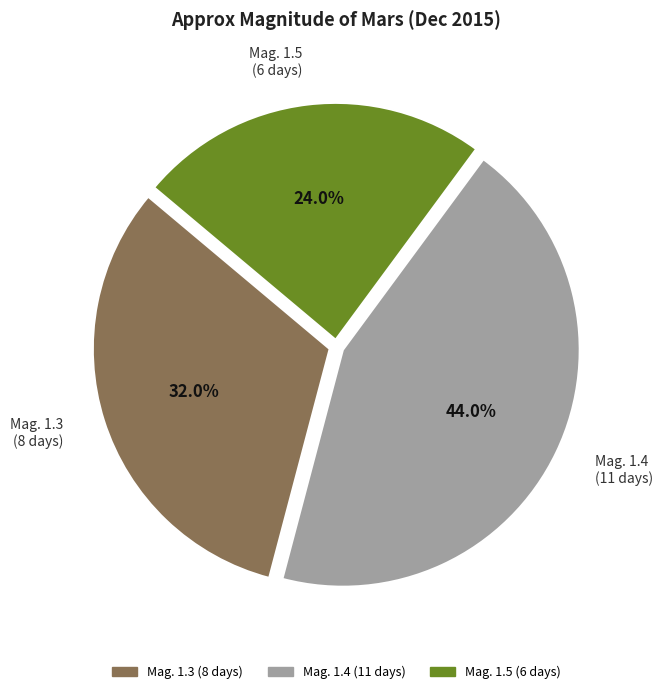

To the nearest percent, what is the average slice percentage?

33%